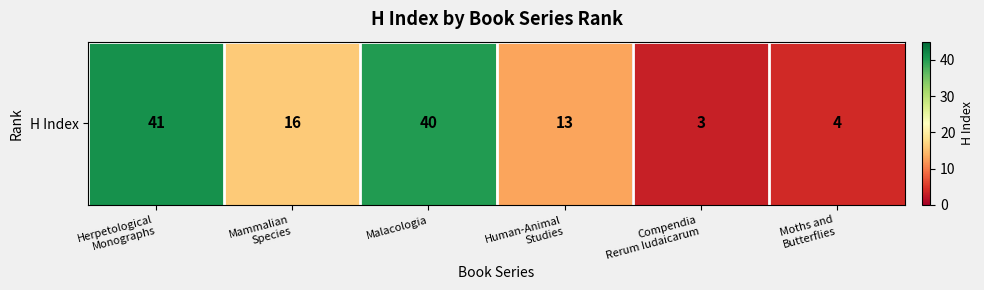

What is the difference between the values at Herpetological
Monographs and Human-Animal
Studies?

28